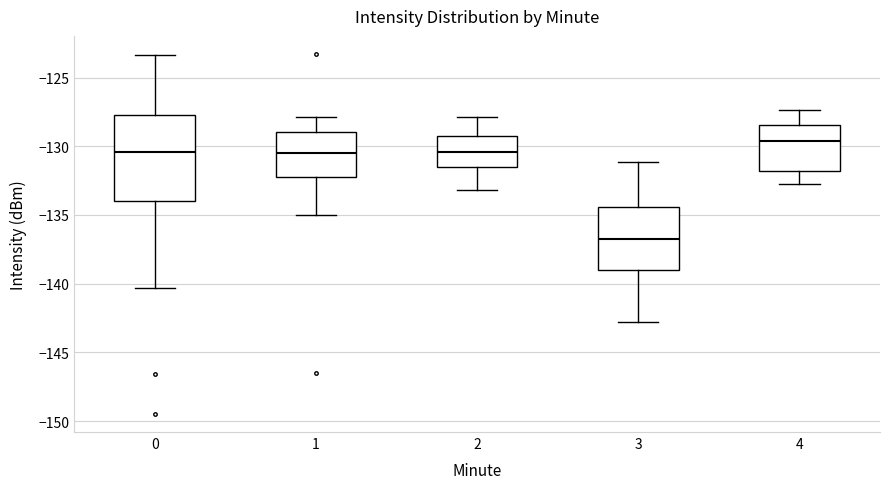

Reading left to right, transcribe this box plot: for each box, give where its median line is, the range the box spans, and where its two whiskers end, as read against the y-axis. The values are not printed on the chart, so give them approximately, as read against the axis.

0: median -130.5, box -134.0 to -127.5, whiskers -140.5 to -123.5
1: median -130.5, box -132.0 to -129.0, whiskers -135.0 to -128.0
2: median -130.5, box -131.5 to -129.5, whiskers -133.0 to -128.0
3: median -137.0, box -139.0 to -134.5, whiskers -143.0 to -131.0
4: median -129.5, box -132.0 to -128.5, whiskers -133.0 to -127.5